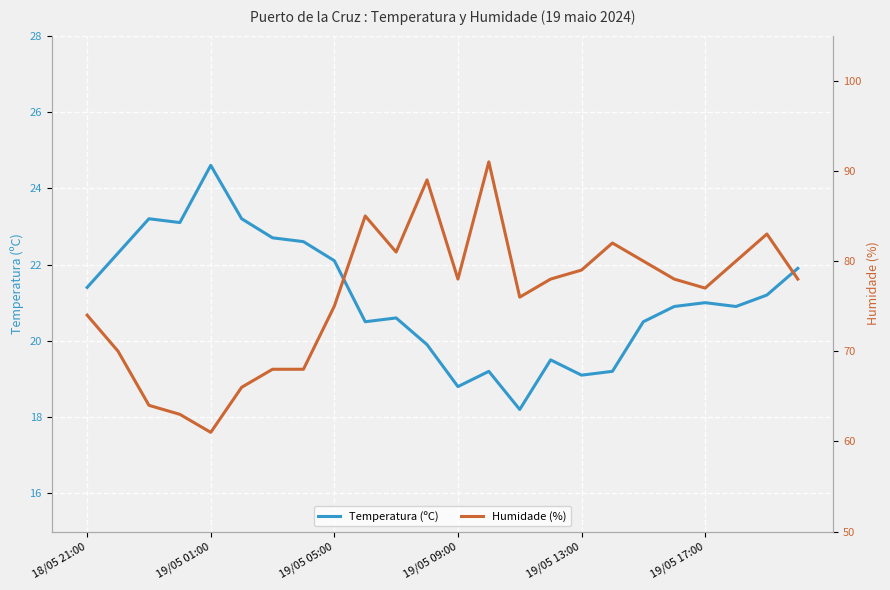

What is the maximum value for Temperatura (ºC)?

24.6